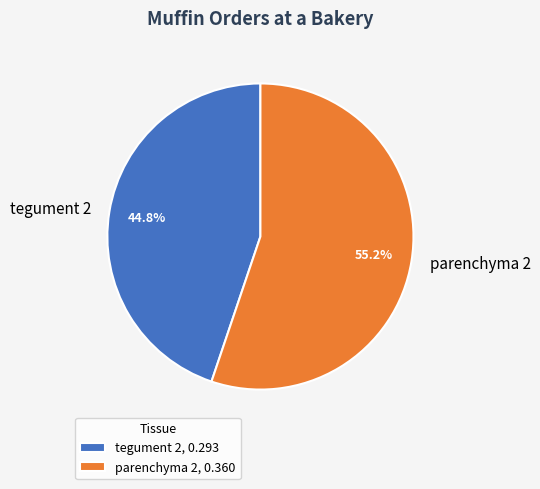

How many segments does this pie chart have?

2